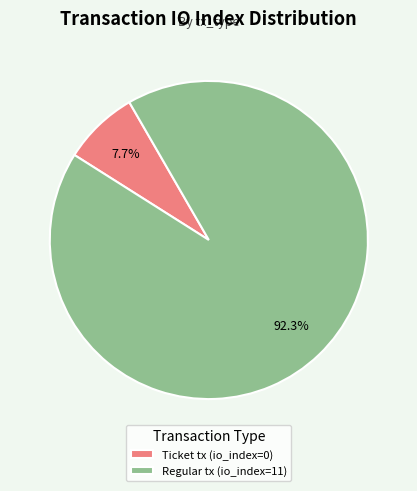

To the nearest percent, what is the difference between the largest and smallest slice percentages?

85%